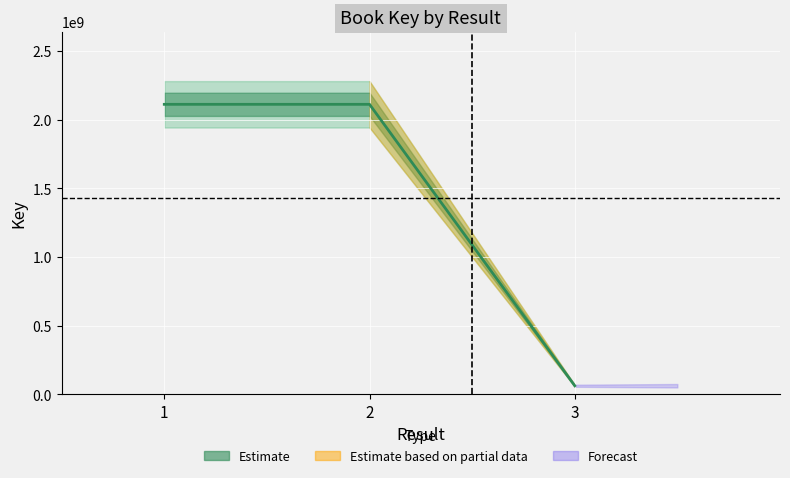

Is it true that the value at 2 is 2112968441?

True